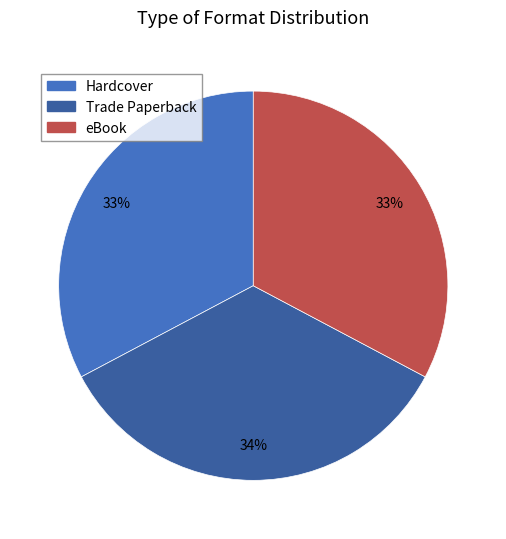

What percentage is the Hardcover slice, to the nearest percent?

33%